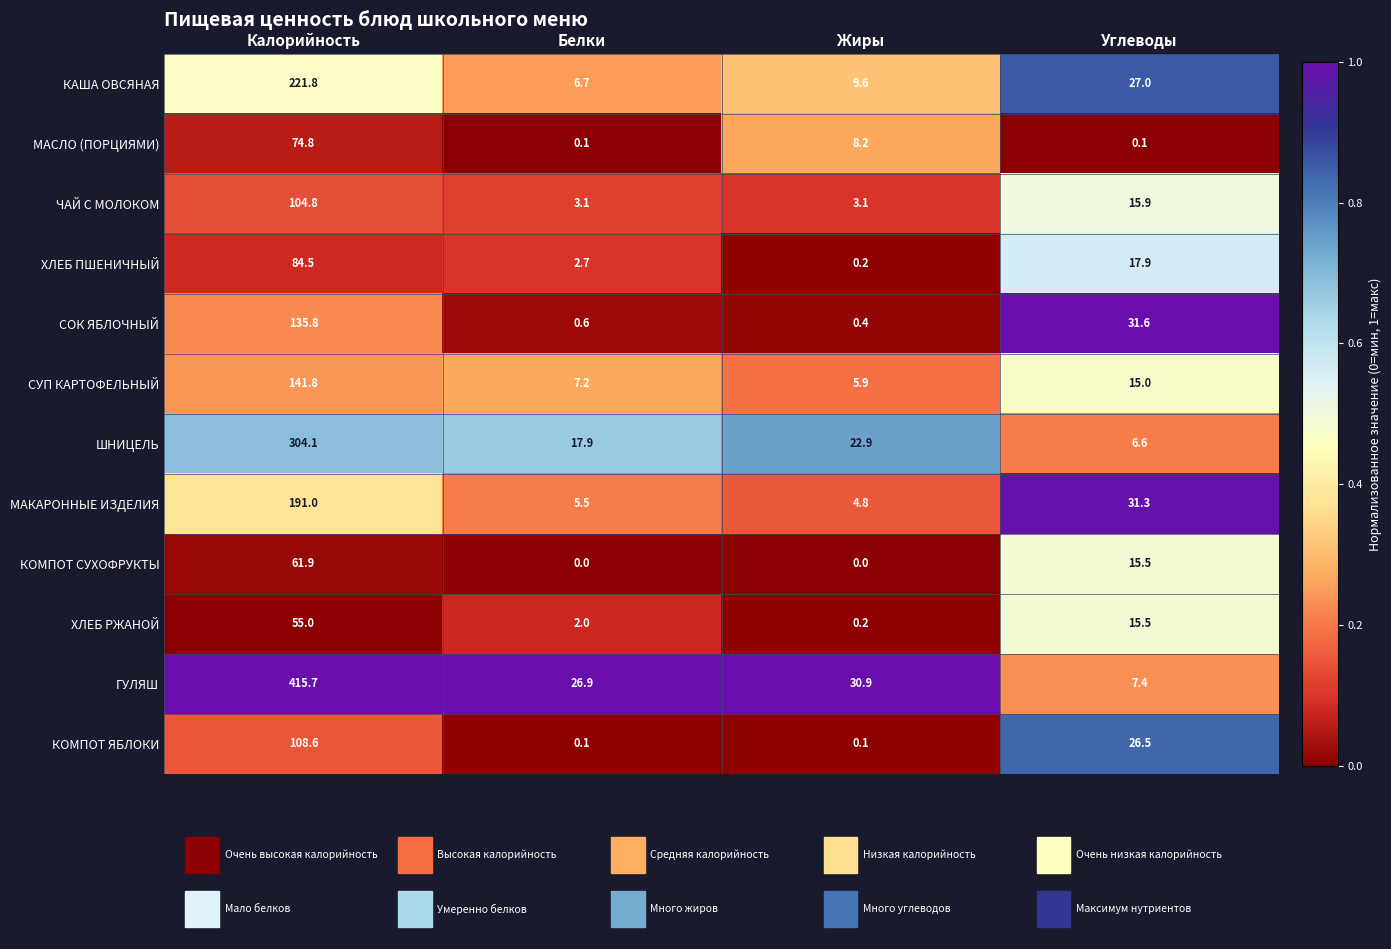

The ГУЛЯШ series shows 10.4 at Углеводы. True or false?

False